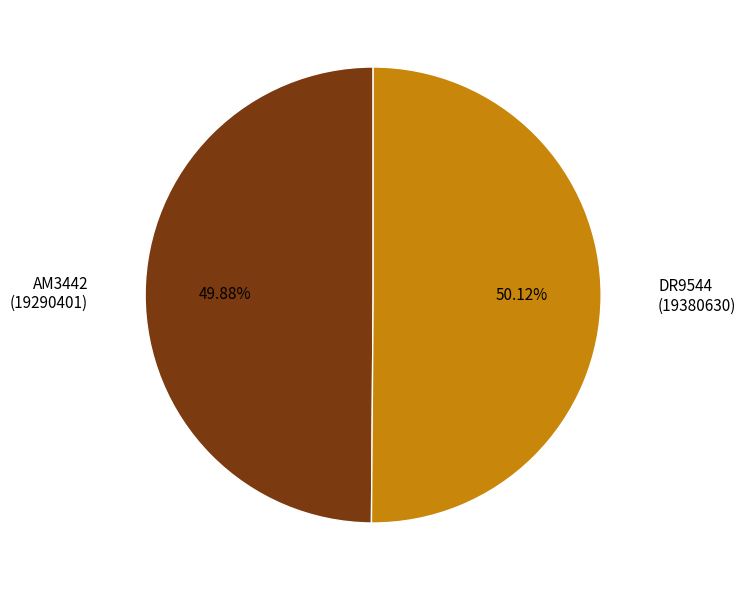

Is there any slice that represents more than half of the pie?

Yes